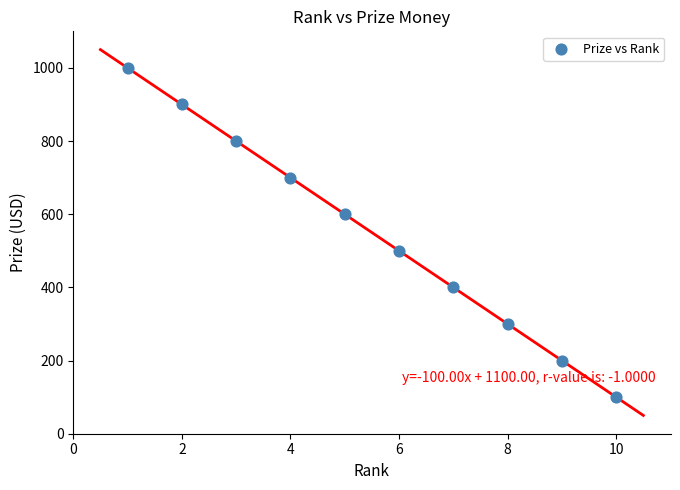

What is the average X value?

6